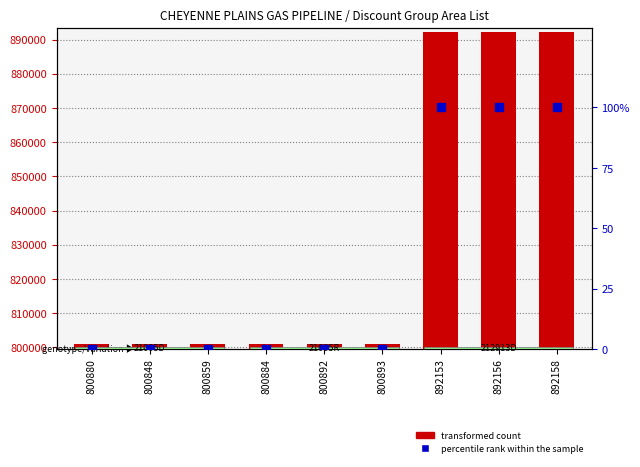

What is the total value across all series at 892153?

892253.0